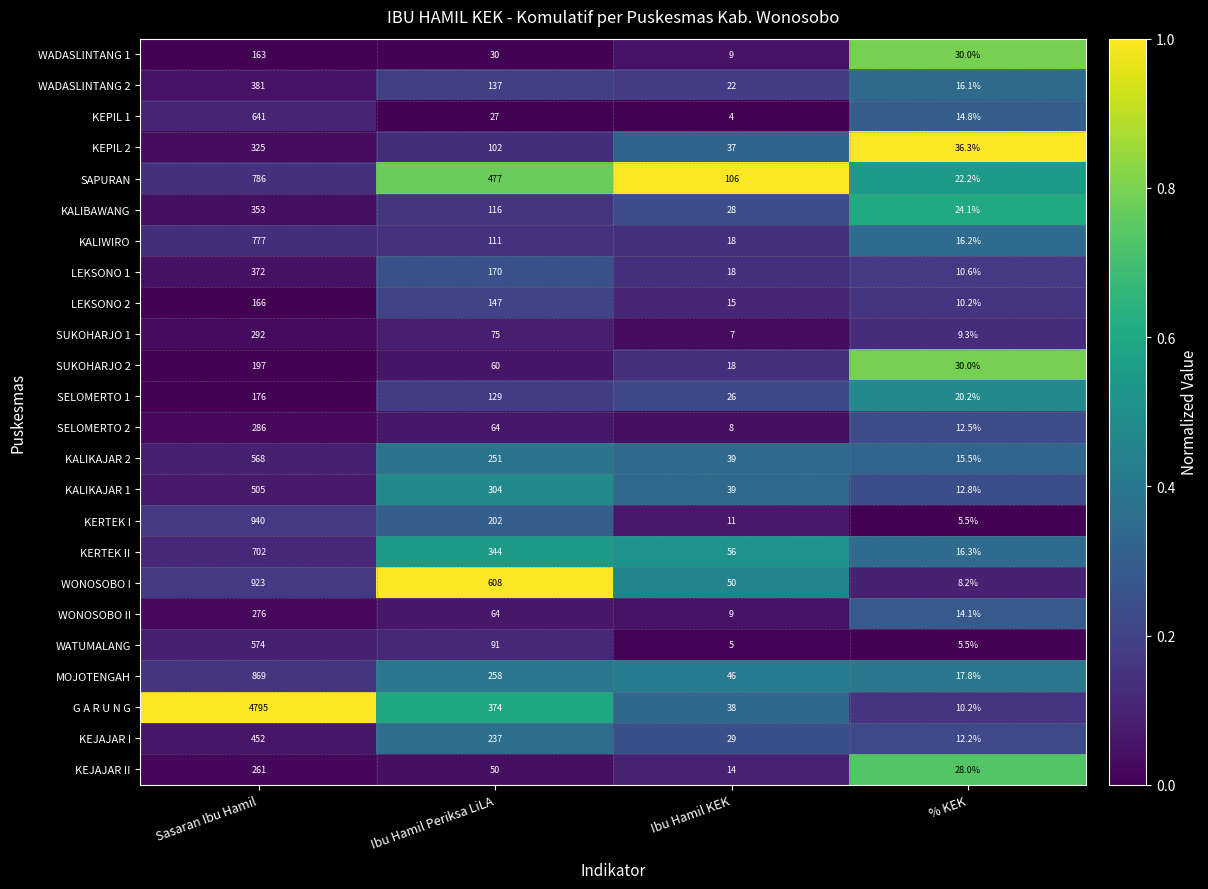

What is the maximum value shown in the chart?

4795.0